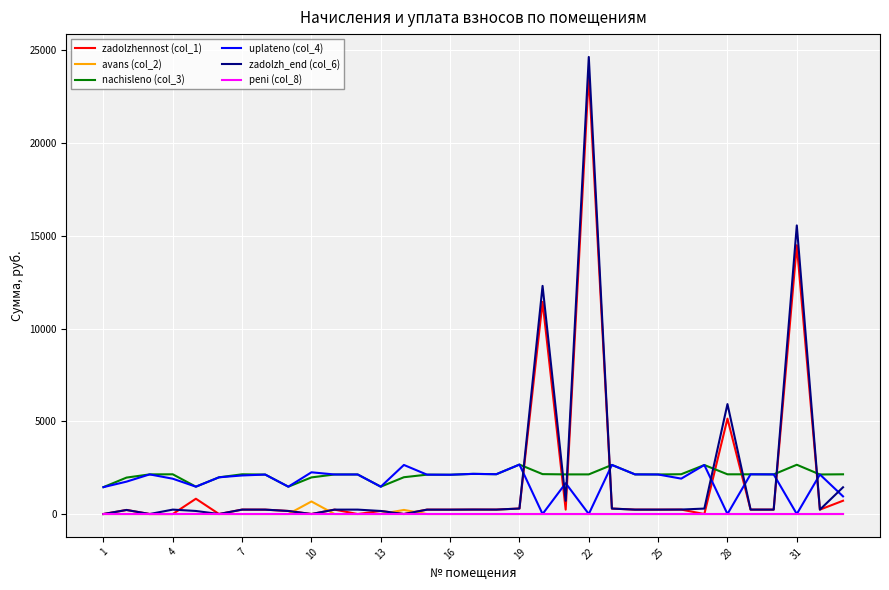

Which series has the widest spread of values?

zadolzh_end (col_6)